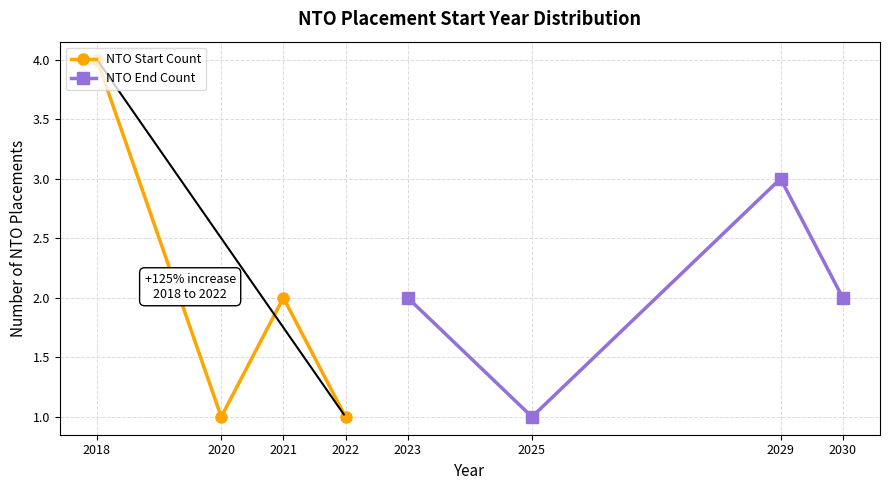

What are all the series names shown in the legend?

NTO Start Count, NTO End Count